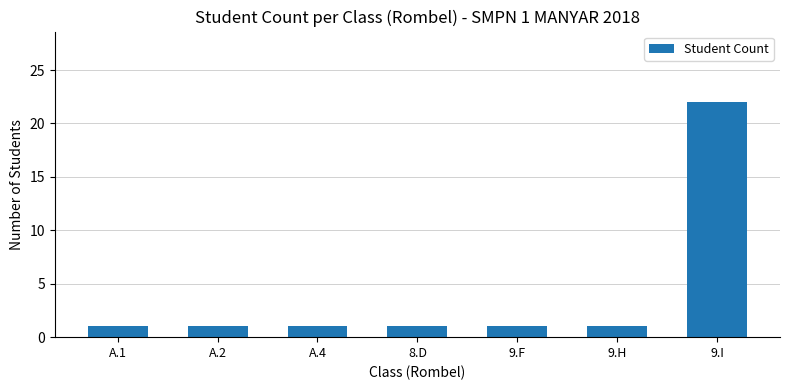

Which category has the highest value across all series?

9.I